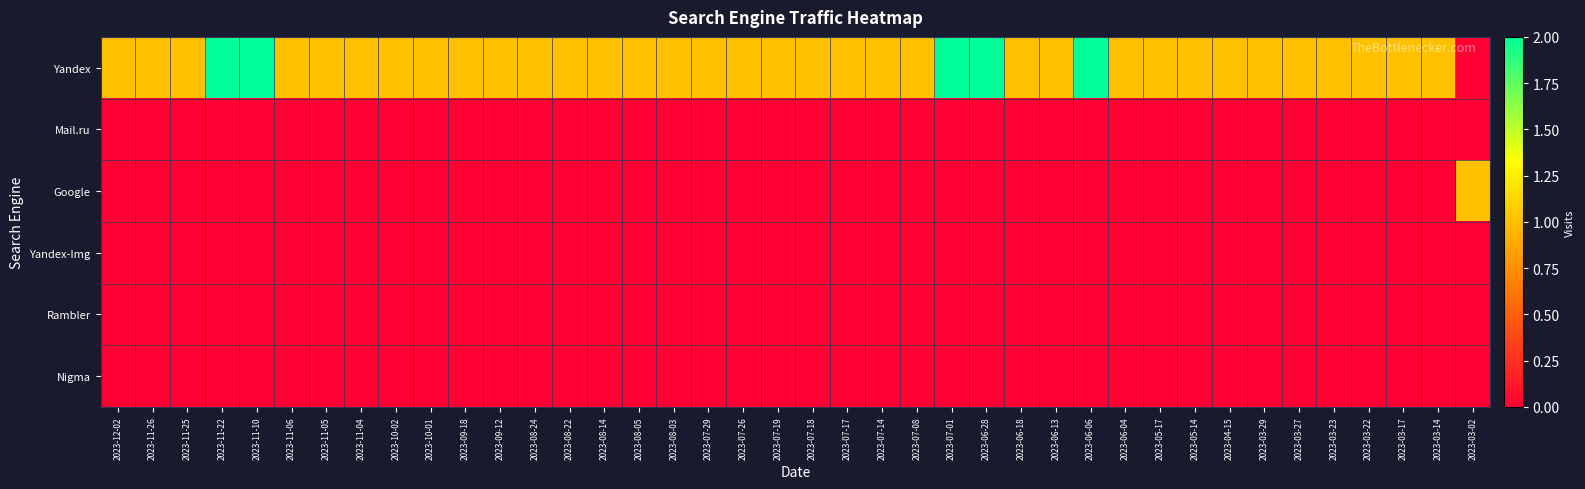

Count the number of categories in the chart.

40